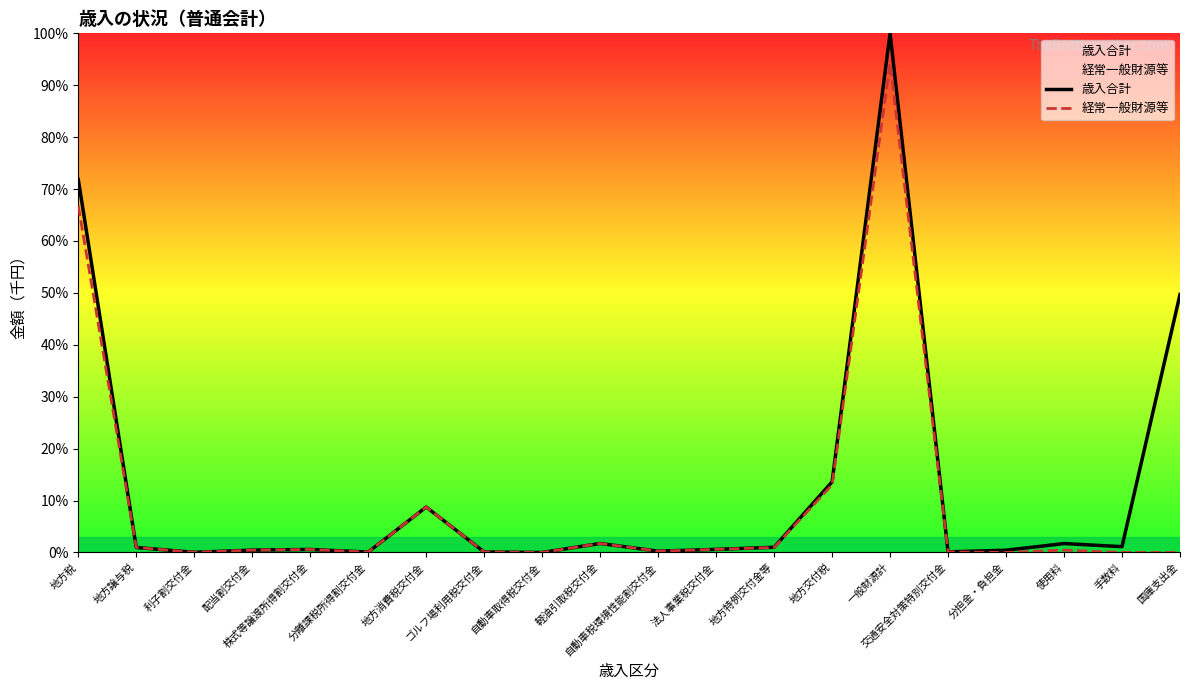

Where is 歳入合計 nearest to the value 50?

国庫支出金